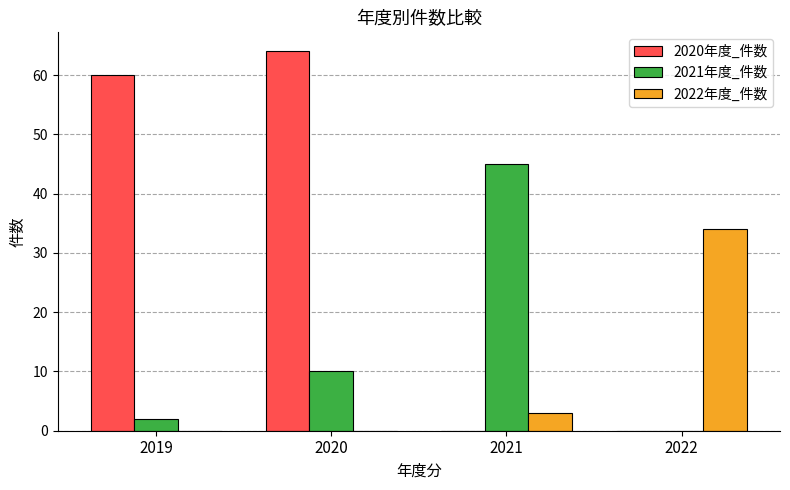

How many groups of bars are there?

4